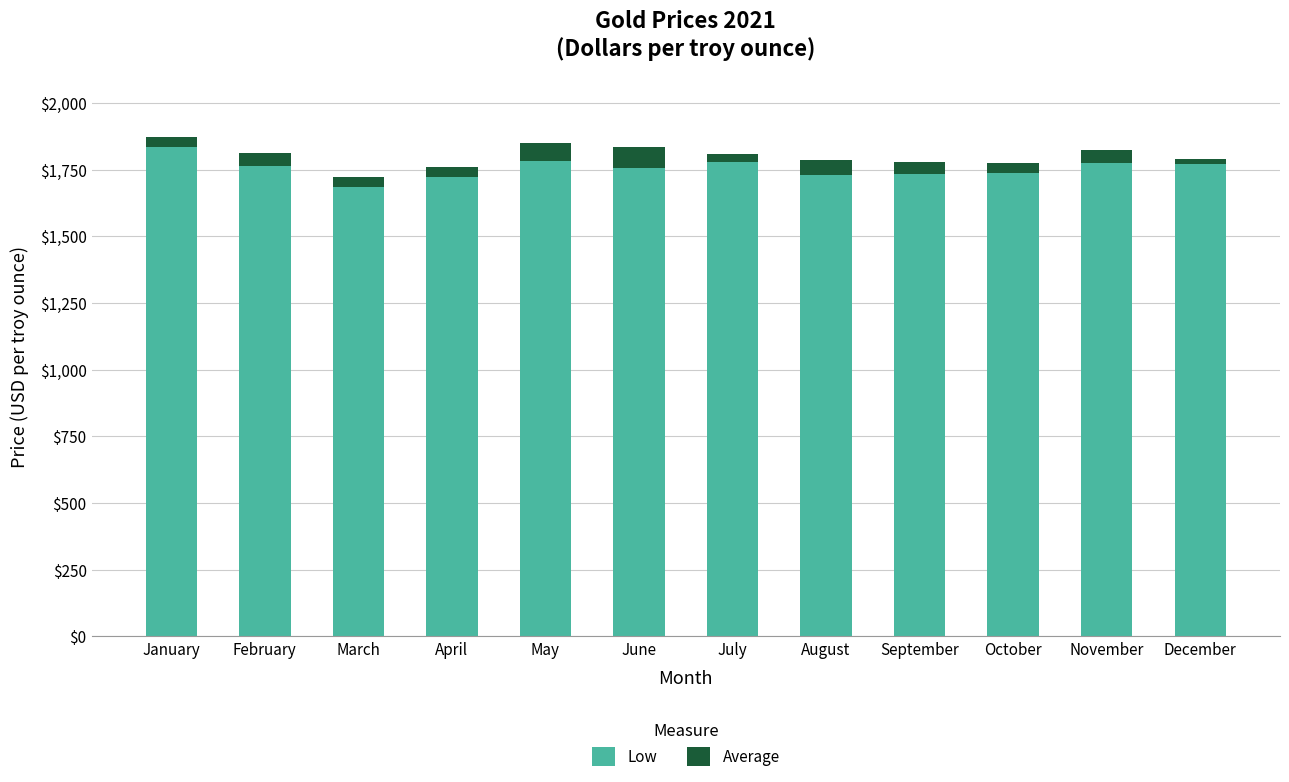

What is the highest value of the Low series?

1835.0